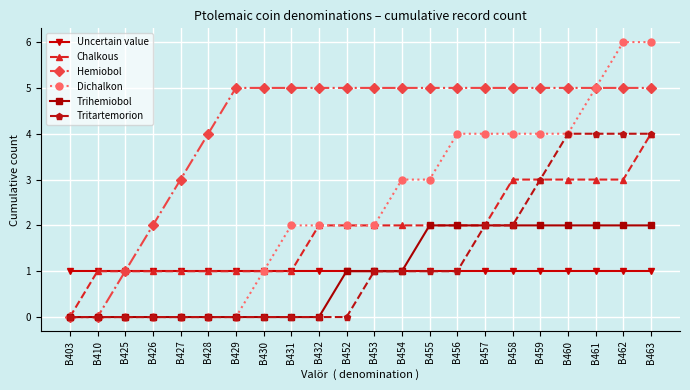

What is the total value across all series at B453?

12